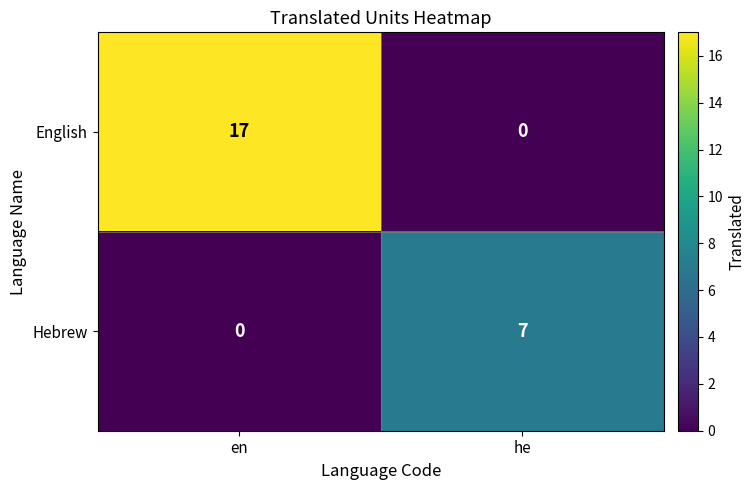

Reading right to left, list all the values displayed in this chart.

English: 0	17
Hebrew: 7	0